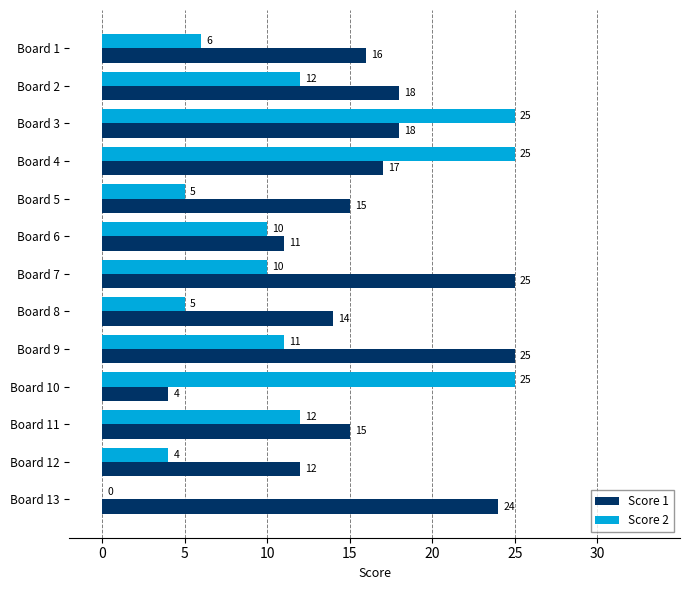

What are all the series names shown in the legend?

Score 1, Score 2